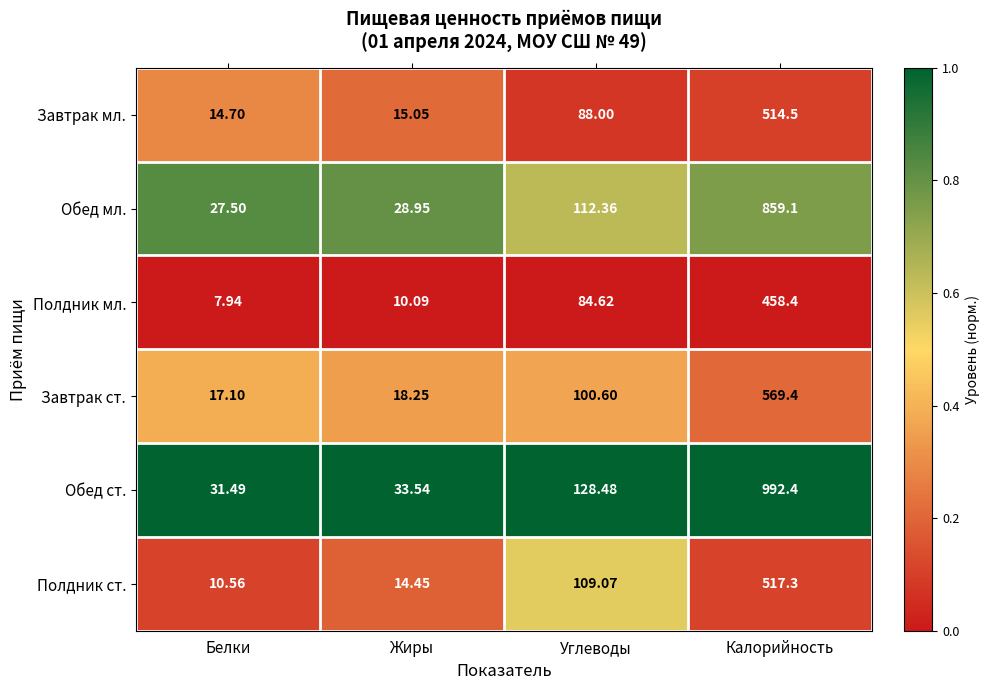

What is the total value across all series at Жиры?

120.3